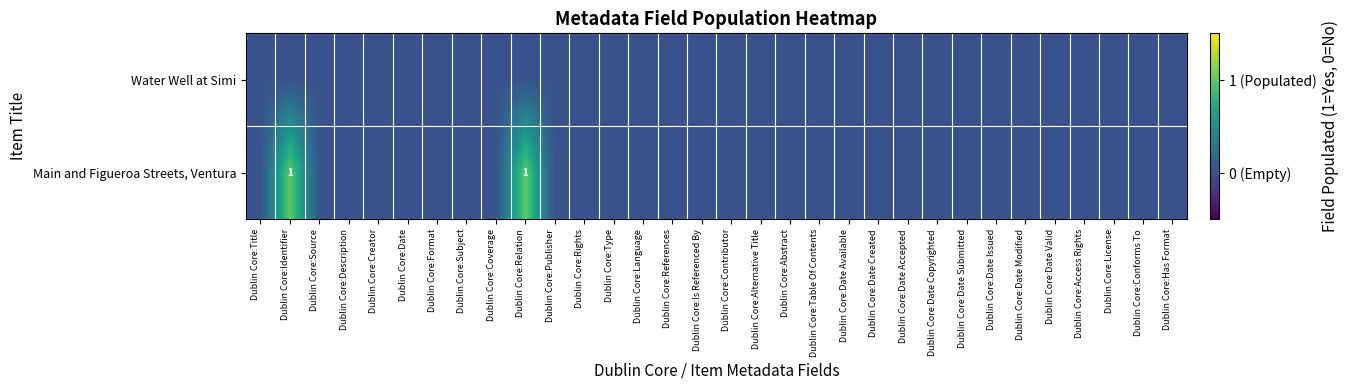

Between Dublin Core:Table Of Contents and Dublin Core:Alternative Title, which is larger?

Dublin Core:Table Of Contents